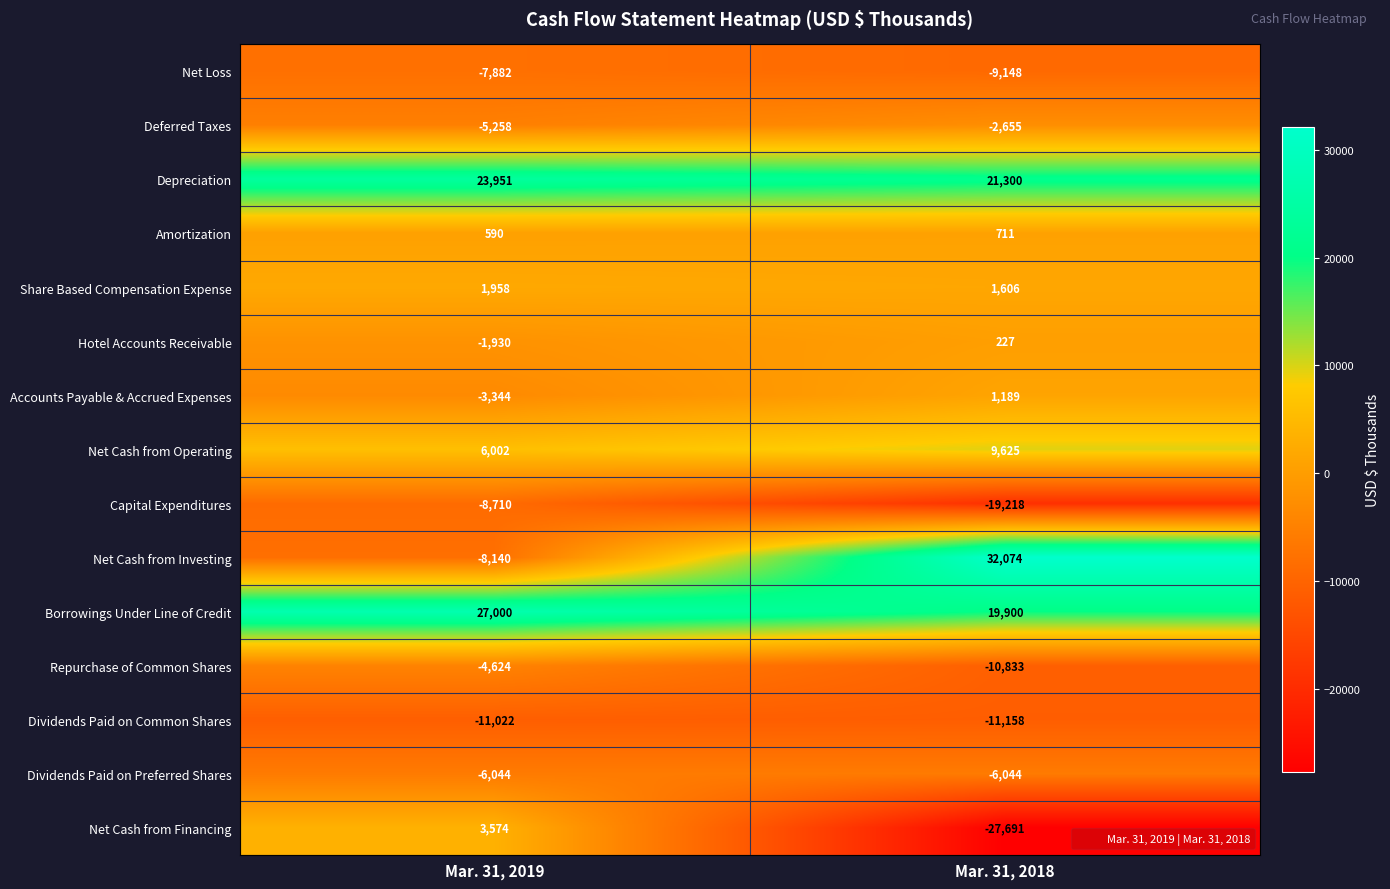

Reading left to right, what are all the values shown in this chart?

Net Loss: Mar. 31, 2019=-7882	Mar. 31, 2018=-9148
Deferred Taxes: Mar. 31, 2019=-5258	Mar. 31, 2018=-2655
Depreciation: Mar. 31, 2019=23951	Mar. 31, 2018=21300
Amortization: Mar. 31, 2019=590	Mar. 31, 2018=711
Share Based Compensation Expense: Mar. 31, 2019=1958	Mar. 31, 2018=1606
Hotel Accounts Receivable: Mar. 31, 2019=-1930	Mar. 31, 2018=227
Accounts Payable & Accrued Expenses: Mar. 31, 2019=-3344	Mar. 31, 2018=1189
Net Cash from Operating: Mar. 31, 2019=6002	Mar. 31, 2018=9625
Capital Expenditures: Mar. 31, 2019=-8710	Mar. 31, 2018=-19218
Net Cash from Investing: Mar. 31, 2019=-8140	Mar. 31, 2018=32074
Borrowings Under Line of Credit: Mar. 31, 2019=27000	Mar. 31, 2018=19900
Repurchase of Common Shares: Mar. 31, 2019=-4624	Mar. 31, 2018=-10833
Dividends Paid on Common Shares: Mar. 31, 2019=-11022	Mar. 31, 2018=-11158
Dividends Paid on Preferred Shares: Mar. 31, 2019=-6044	Mar. 31, 2018=-6044
Net Cash from Financing: Mar. 31, 2019=3574	Mar. 31, 2018=-27691